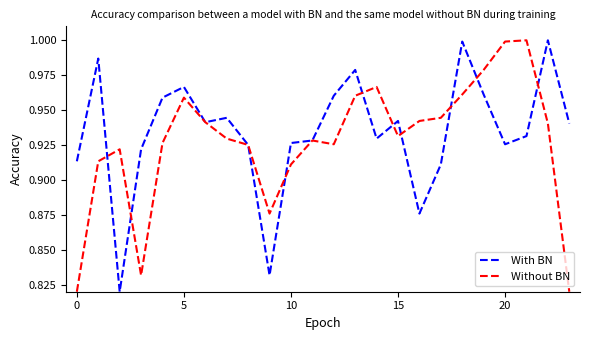

How many lines are shown in the chart?

2